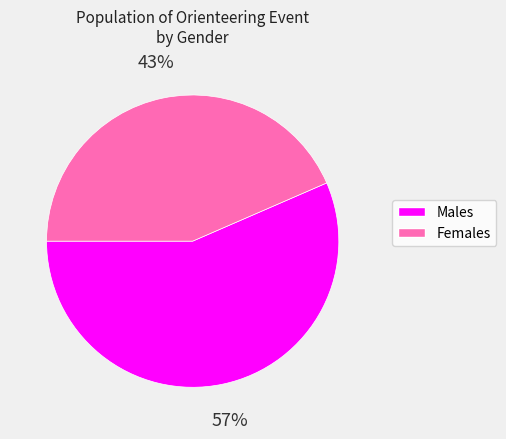

Is there any slice that represents more than half of the pie?

Yes